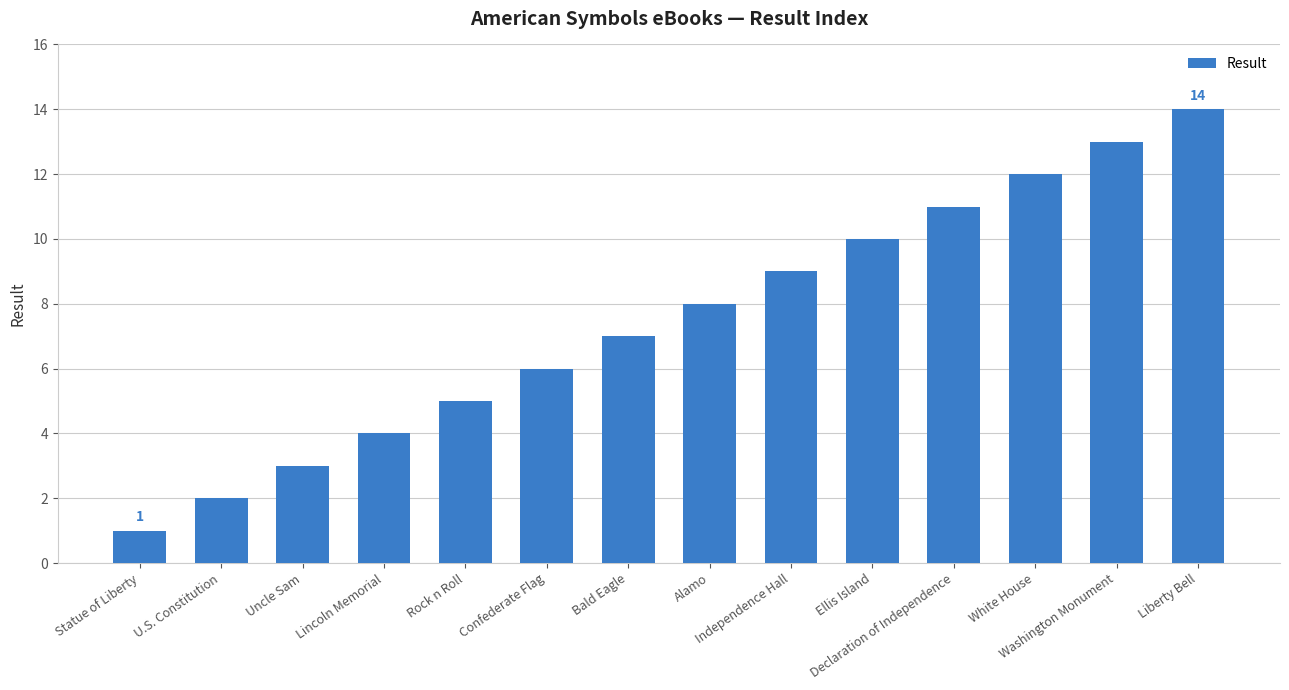

What is the difference between the values at Washington Monument and U.S. Constitution?

11